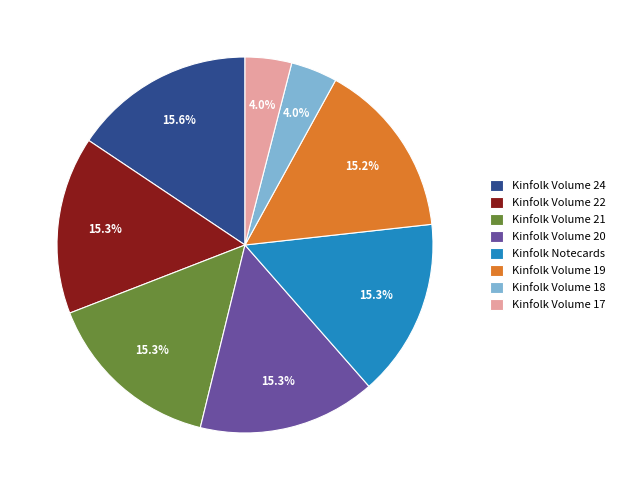

Is there any slice that represents more than half of the pie?

No